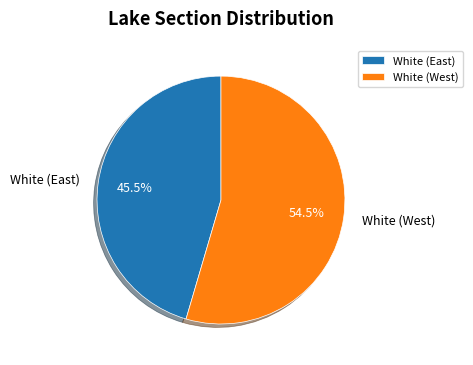

What percentage is NOT represented by White (East)?

54.5%